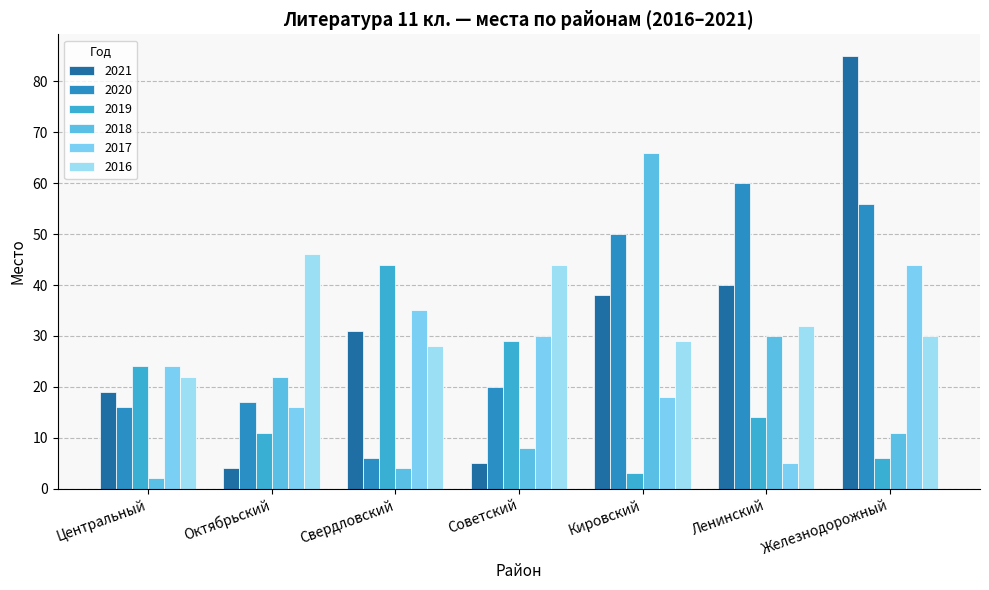

Reading left to right, list all the values displayed in this chart.

2021: Центральный=19	Октябрьский=4	Свердловский=31	Советский=5	Кировский=38	Ленинский=40	Железнодорожный=85
2020: Центральный=16	Октябрьский=17	Свердловский=6	Советский=20	Кировский=50	Ленинский=60	Железнодорожный=56
2019: Центральный=24	Октябрьский=11	Свердловский=44	Советский=29	Кировский=3	Ленинский=14	Железнодорожный=6
2018: Центральный=2	Октябрьский=22	Свердловский=4	Советский=8	Кировский=66	Ленинский=30	Железнодорожный=11
2017: Центральный=24	Октябрьский=16	Свердловский=35	Советский=30	Кировский=18	Ленинский=5	Железнодорожный=44
2016: Центральный=22	Октябрьский=46	Свердловский=28	Советский=44	Кировский=29	Ленинский=32	Железнодорожный=30